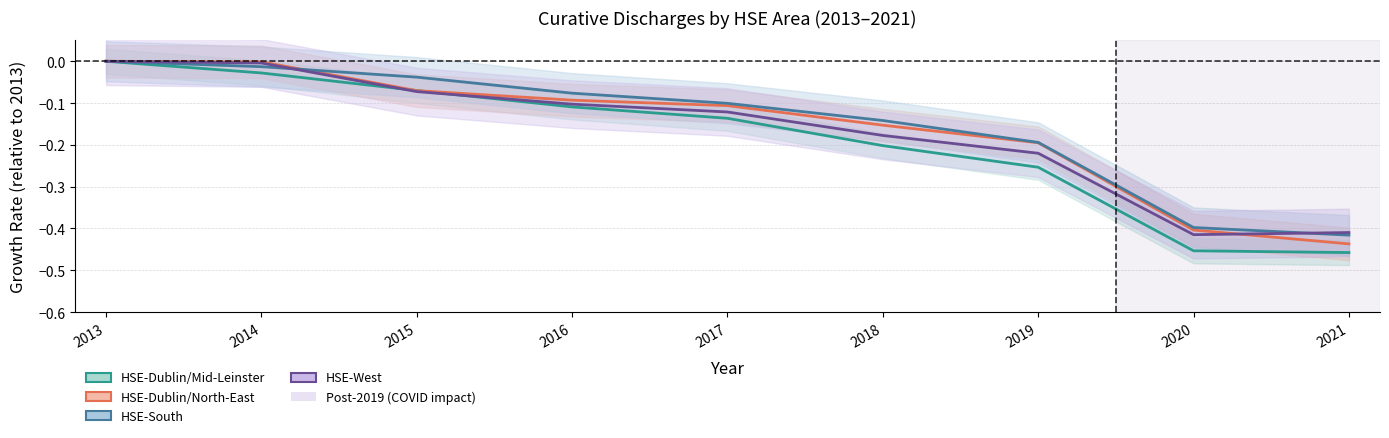

After their last crossing, which series has the higher values: HSE-South or HSE-Dublin/North-East?

HSE-South